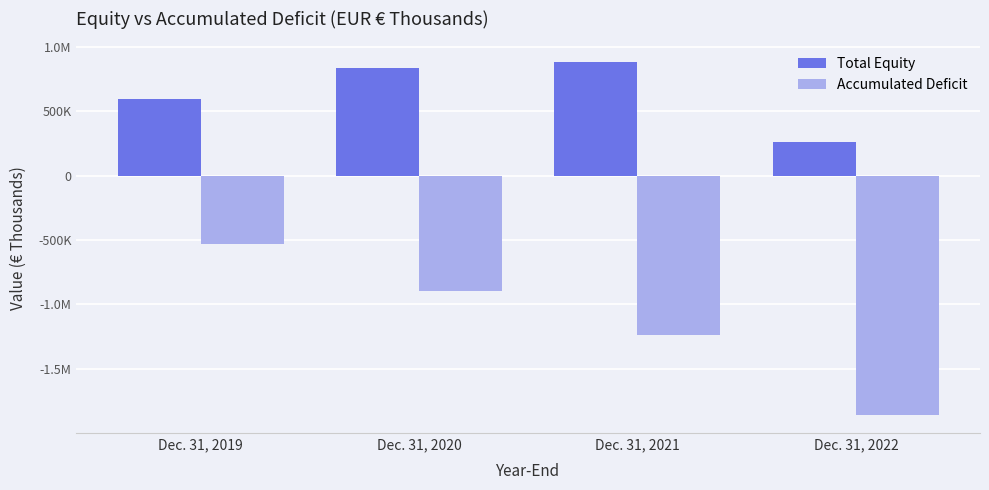

Is it true that Accumulated Deficit equals -897177 at Dec. 31, 2020?

True